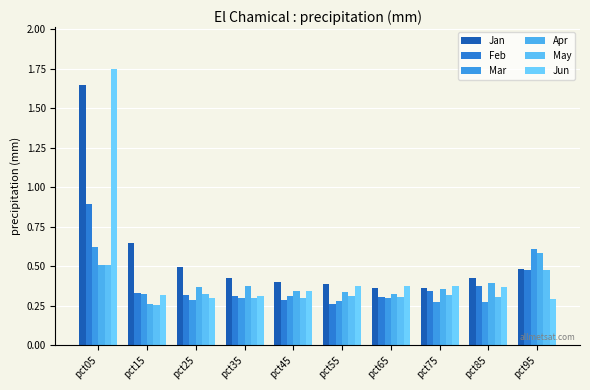

How many groups of bars are there?

10